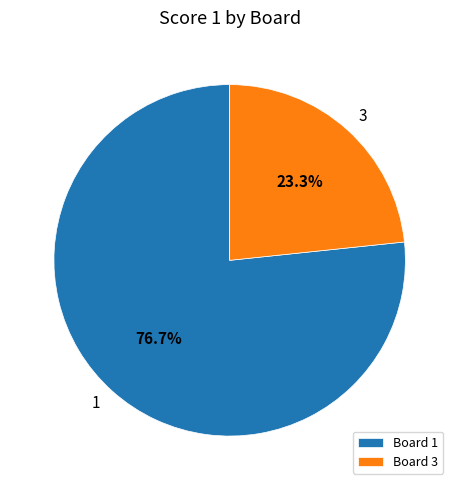

Which slice is the largest?

Board 1